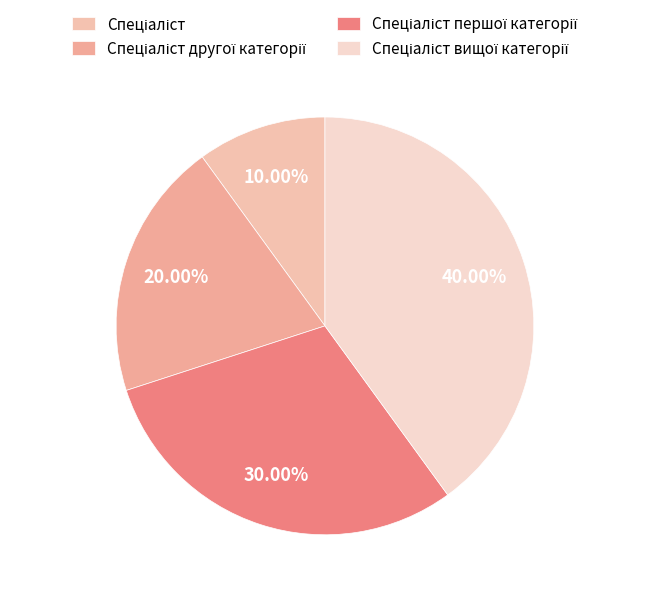

To the nearest percent, what portion does Спеціаліст першої категорії represent?

30%